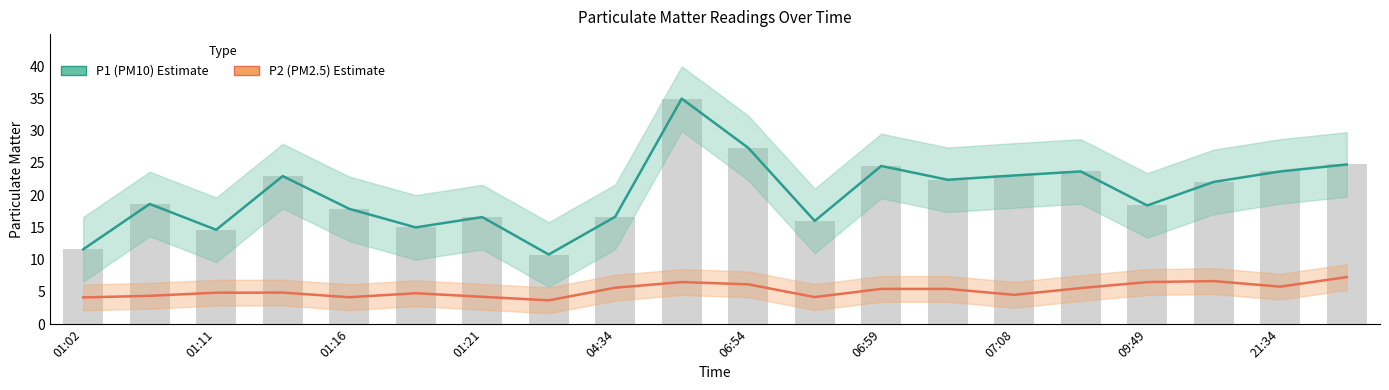

True or false: P2 (PM2.5) has a value of 6.7 at 17.

True